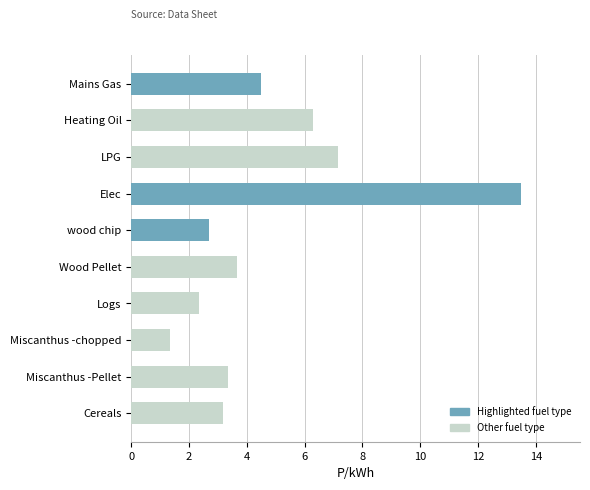

What is the value of the 10th bar from the top?

3.2